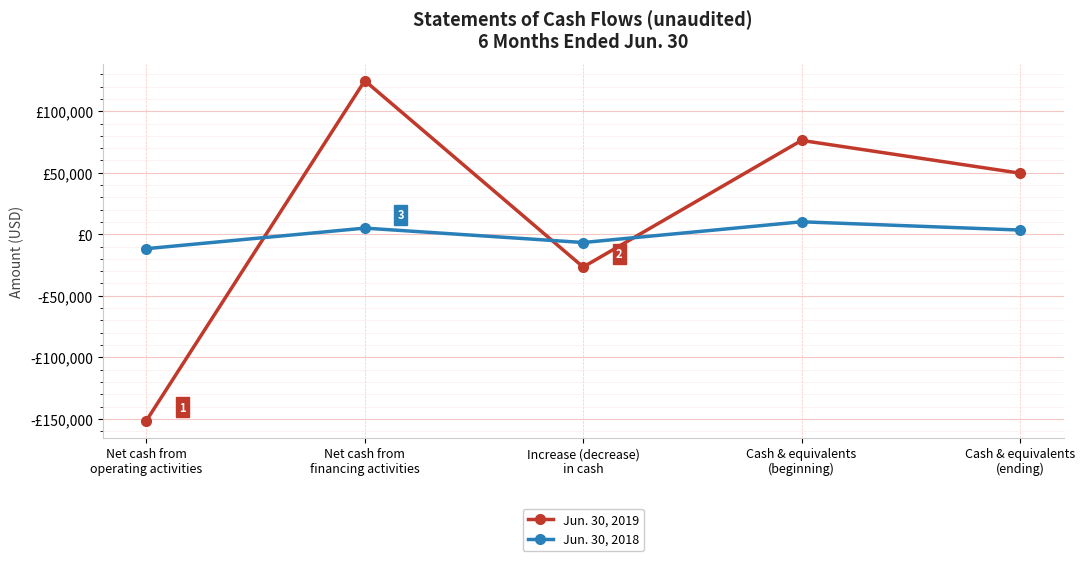

Reading right to left, transcribe all the data shown in this chart.

Jun. 30, 2019: 49658	76286	-26628	124829	-151457
Jun. 30, 2018: 3427	10139	-6712	5000	-11712